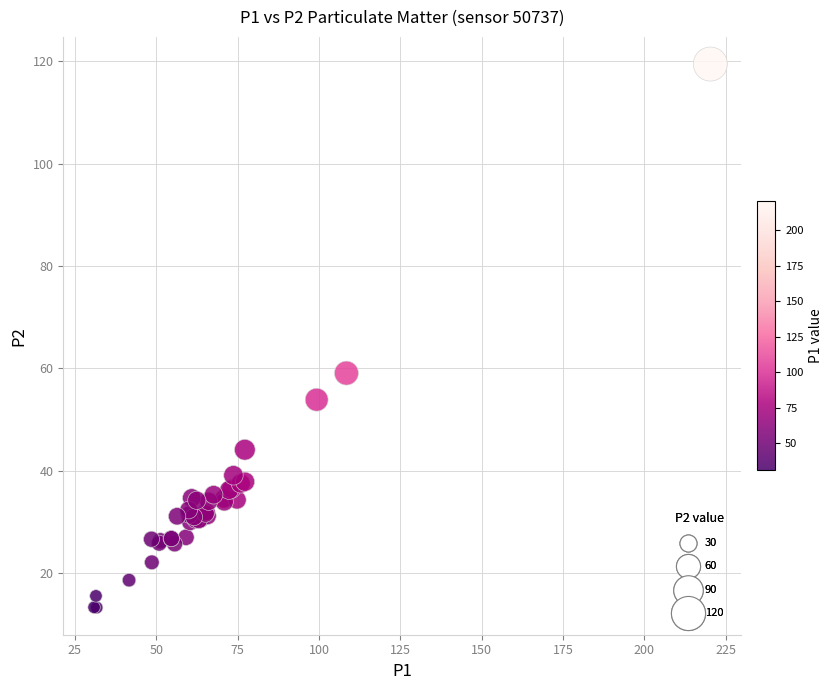

What Y value in the scatter plot is closest to 66?

59.1